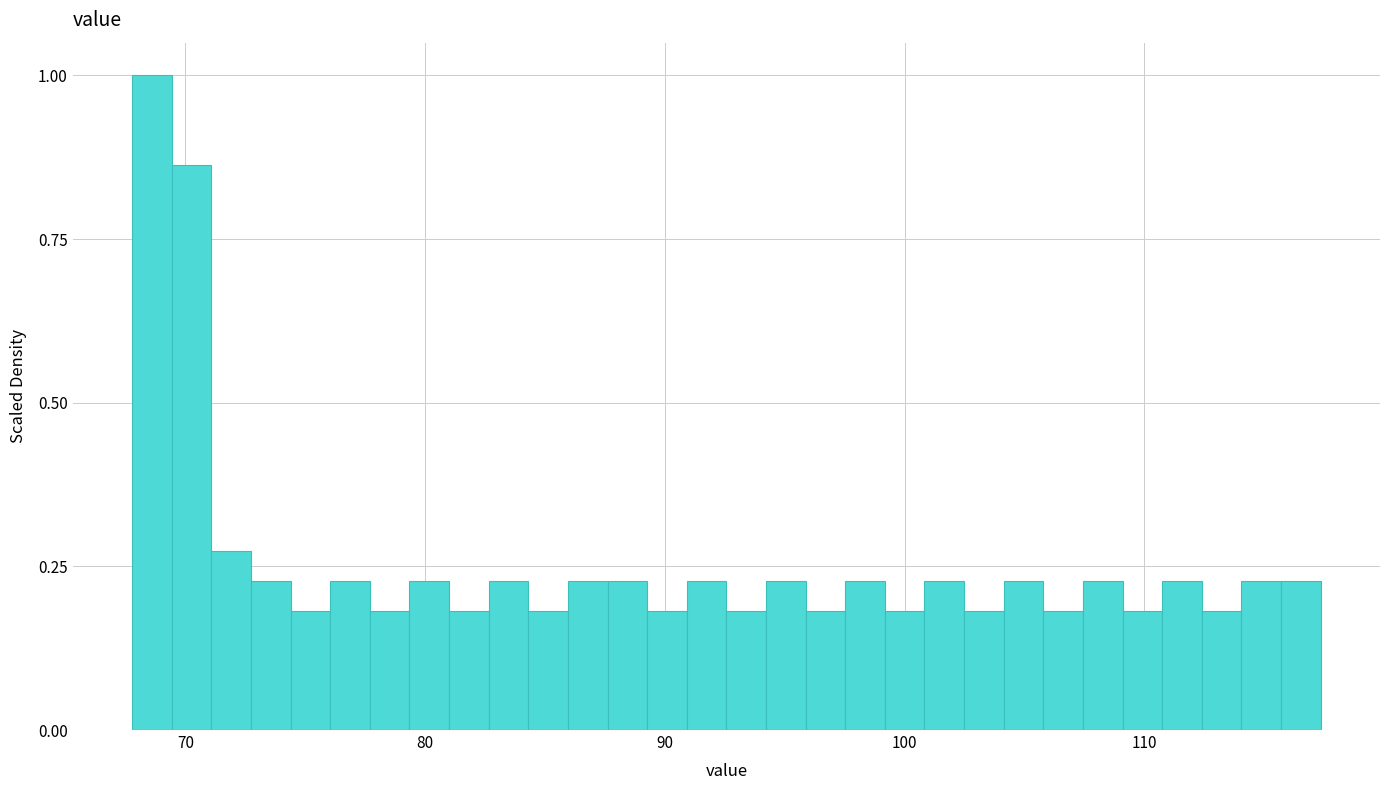

Around what value on the x-axis is the tallest bar? Give the approximate position of its centre, as read against the axis.

69